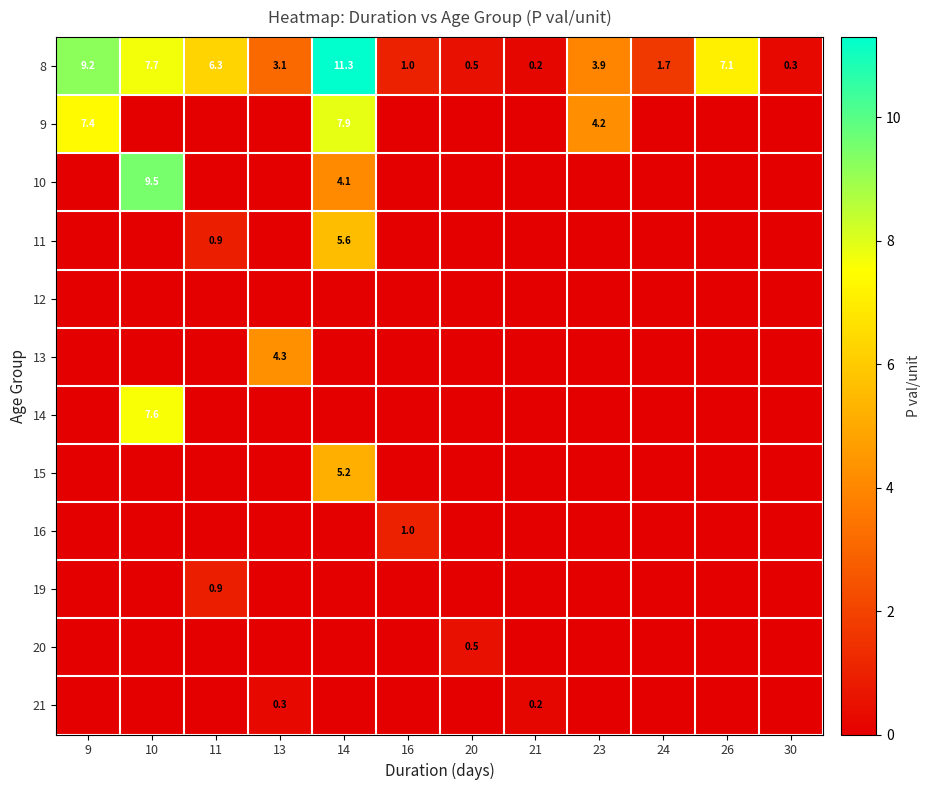

What is the difference between the highest and lowest values at 11?

6.3